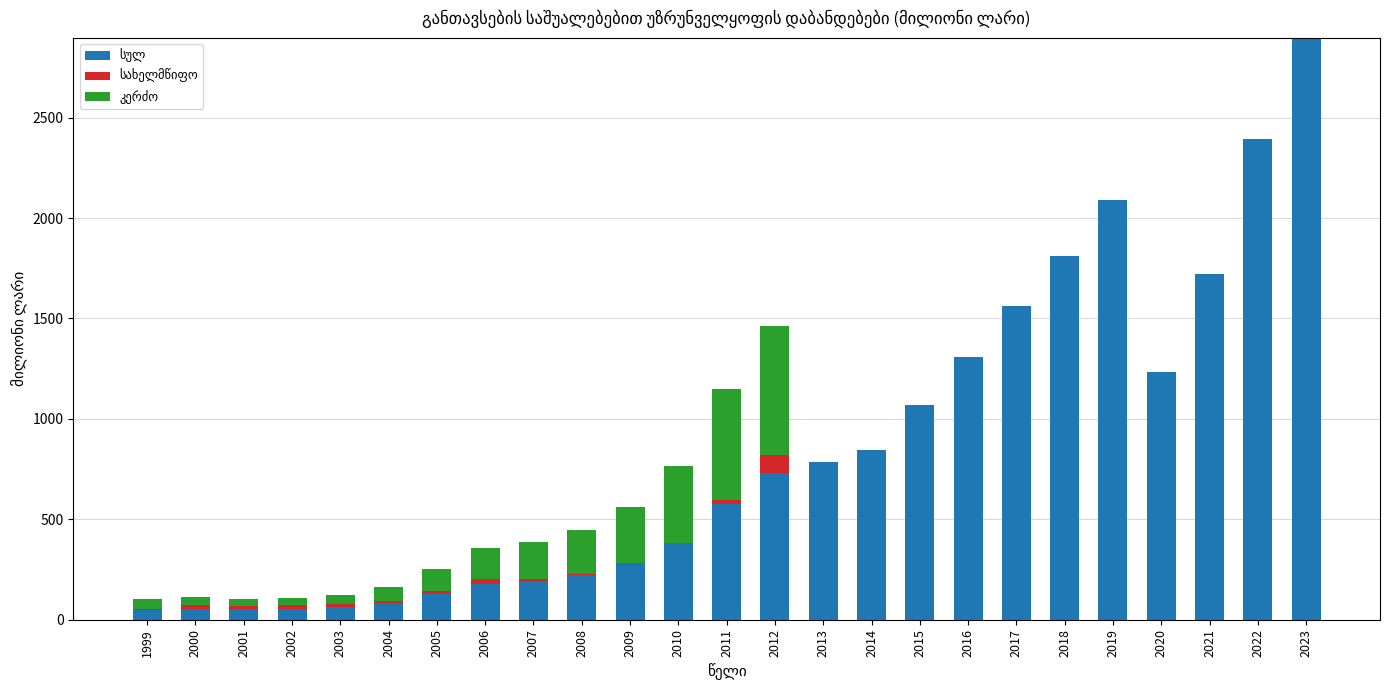

Are the bars grouped side by side (vs. stacked)?

No